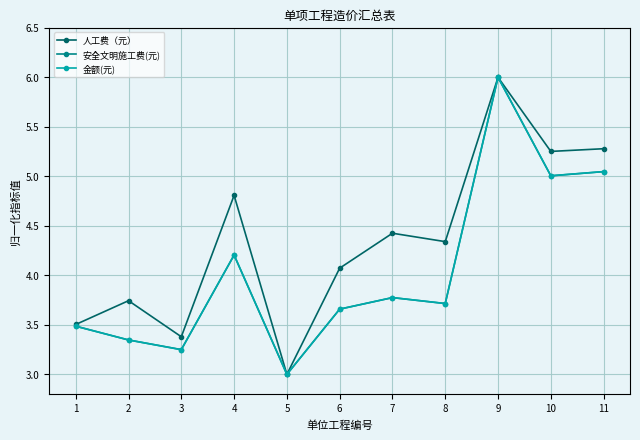

Between 2 and 5, which series saw the biggest shift?

人工费（元）